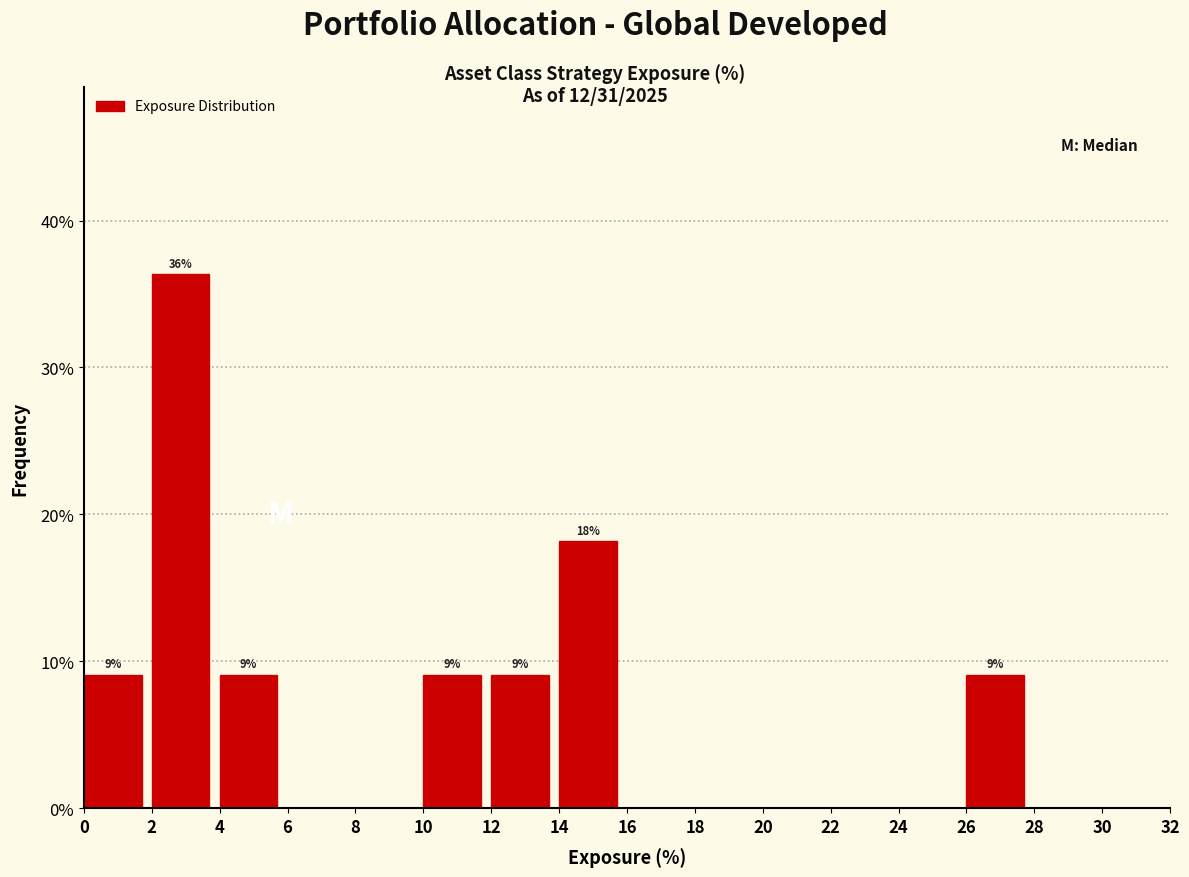

Which range on the x-axis has the tallest bar?

2 to 4